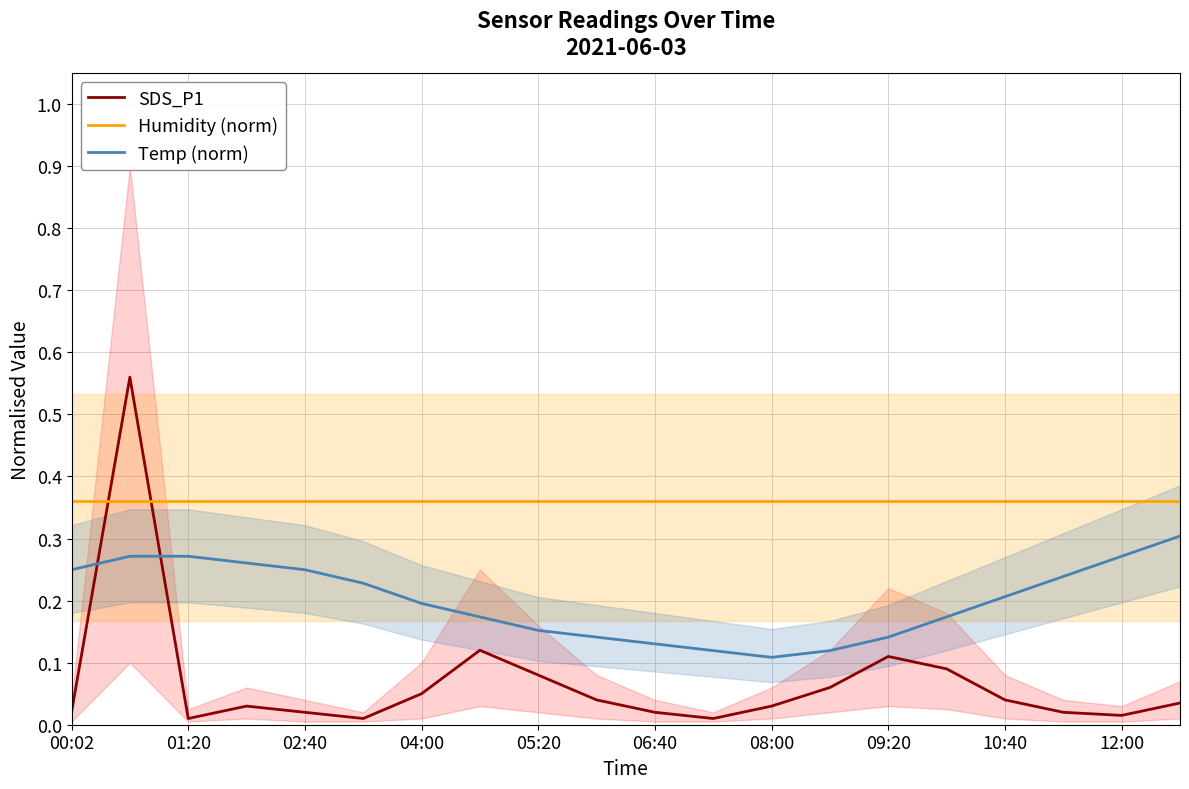

The value of Humidity (norm) at 12:00 is 0.2. True or false?

False